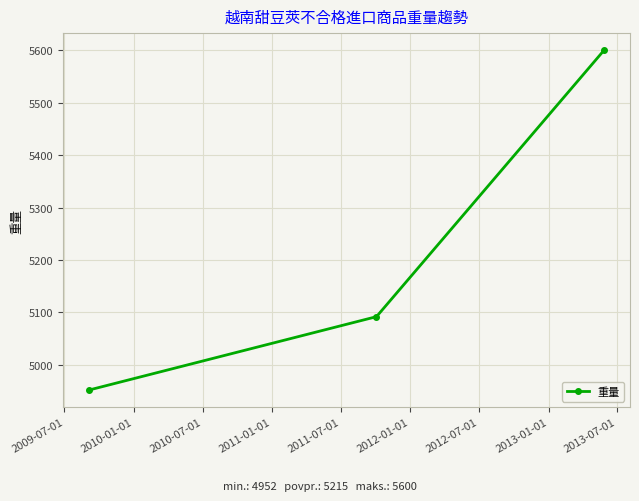

Does the chart have visible grid lines?

Yes